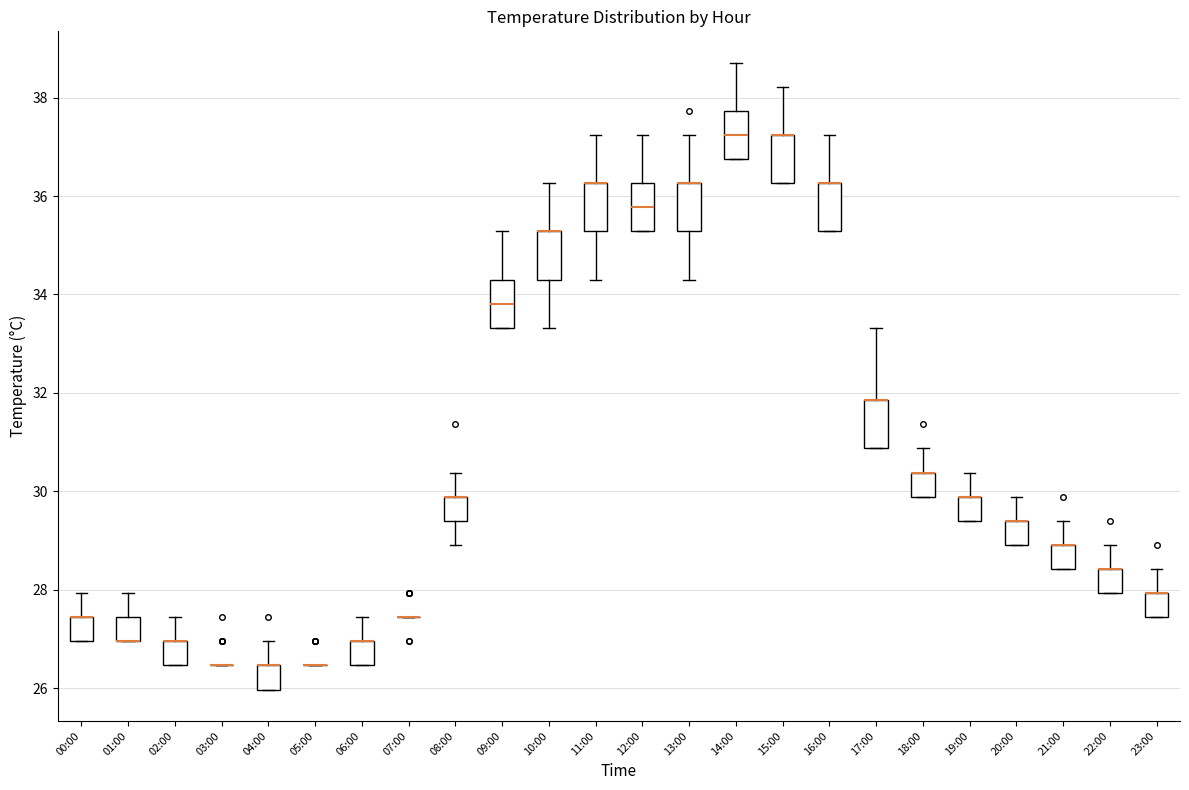

Reading left to right, transcribe this box plot: for each box, give where its median line is, the range the box spans, and where its two whiskers end, as read against the y-axis. The values are not printed on the chart, so give them approximately, as read against the axis.

00:00: median 27.4 (drawn on the box's upper edge), box 27.0 to 27.4, whiskers 27.0 to 28.0
01:00: median 27.0 (drawn on the box's lower edge), box 27.0 to 27.4, whiskers 27.0 to 28.0
02:00: median 27.0 (drawn on the box's upper edge), box 26.4 to 27.0, whiskers 26.4 to 27.4
03:00: box collapsed to a line at 26.4, whiskers 26.4 to 26.4
04:00: median 26.4 (drawn on the box's upper edge), box 26.0 to 26.4, whiskers 26.0 to 27.0
05:00: box collapsed to a line at 26.4, whiskers 26.4 to 26.4
06:00: median 27.0 (drawn on the box's upper edge), box 26.4 to 27.0, whiskers 26.4 to 27.4
07:00: box collapsed to a line at 27.4, whiskers 27.4 to 27.4
08:00: median 29.8 (drawn on the box's upper edge), box 29.4 to 29.8, whiskers 29.0 to 30.4
09:00: median 33.8, box 33.4 to 34.4, whiskers 33.4 to 35.2
10:00: median 35.2 (drawn on the box's upper edge), box 34.4 to 35.2, whiskers 33.4 to 36.2
11:00: median 36.2 (drawn on the box's upper edge), box 35.2 to 36.2, whiskers 34.4 to 37.2
12:00: median 35.8, box 35.2 to 36.2, whiskers 35.2 to 37.2
13:00: median 36.2 (drawn on the box's upper edge), box 35.2 to 36.2, whiskers 34.4 to 37.2
14:00: median 37.2, box 36.8 to 37.8, whiskers 36.8 to 38.8
15:00: median 37.2 (drawn on the box's upper edge), box 36.2 to 37.2, whiskers 36.2 to 38.2
16:00: median 36.2 (drawn on the box's upper edge), box 35.2 to 36.2, whiskers 35.2 to 37.2
17:00: median 31.8 (drawn on the box's upper edge), box 30.8 to 31.8, whiskers 30.8 to 33.4
18:00: median 30.4 (drawn on the box's upper edge), box 29.8 to 30.4, whiskers 29.8 to 30.8
19:00: median 29.8 (drawn on the box's upper edge), box 29.4 to 29.8, whiskers 29.4 to 30.4
20:00: median 29.4 (drawn on the box's upper edge), box 29.0 to 29.4, whiskers 29.0 to 29.8
21:00: median 29.0 (drawn on the box's upper edge), box 28.4 to 29.0, whiskers 28.4 to 29.4
22:00: median 28.4 (drawn on the box's upper edge), box 28.0 to 28.4, whiskers 28.0 to 29.0
23:00: median 28.0 (drawn on the box's upper edge), box 27.4 to 28.0, whiskers 27.4 to 28.4